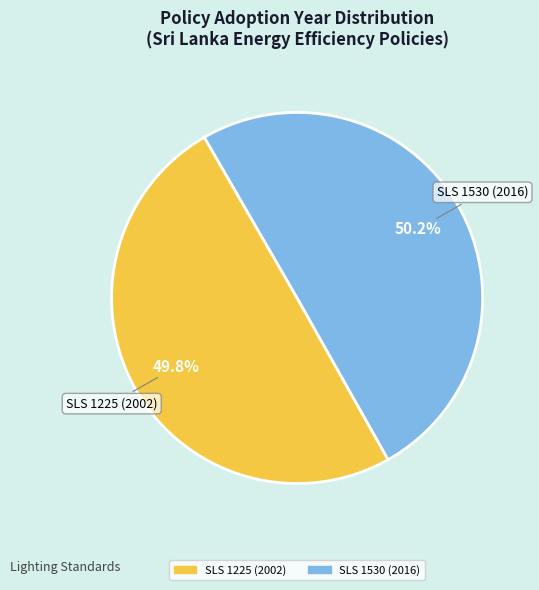

To the nearest percent, what is the average slice percentage?

50%